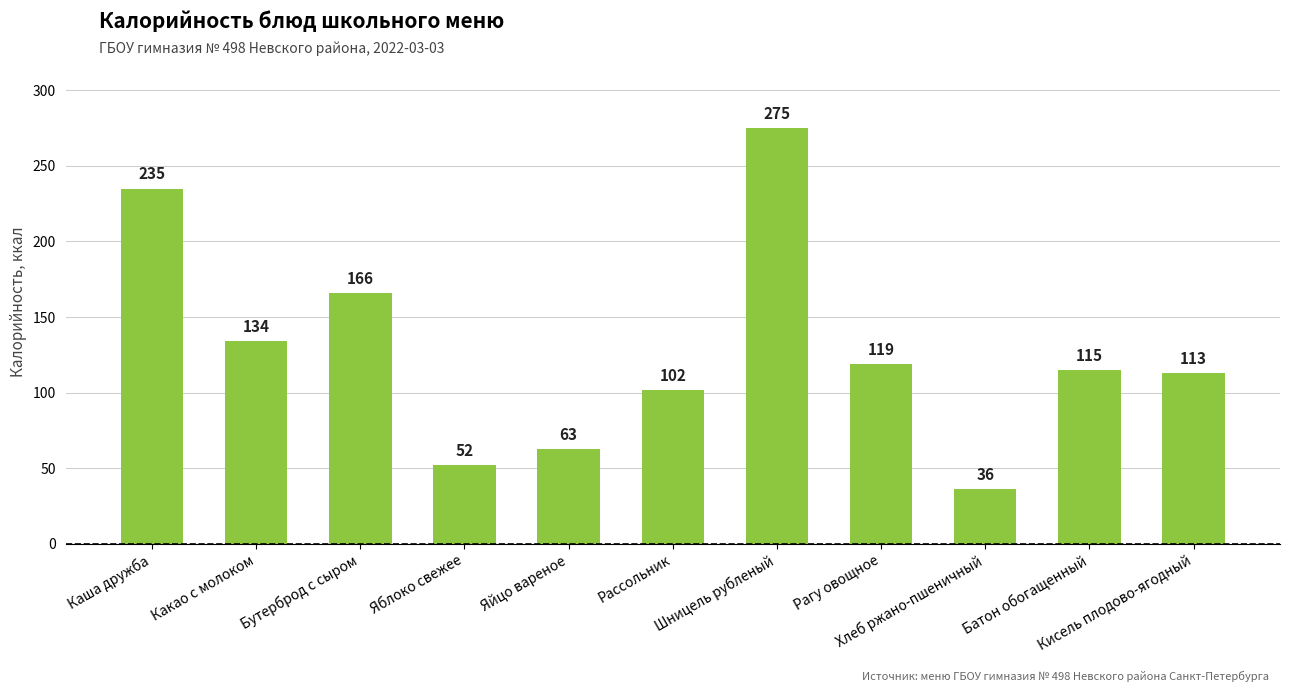

What is the average value?

128